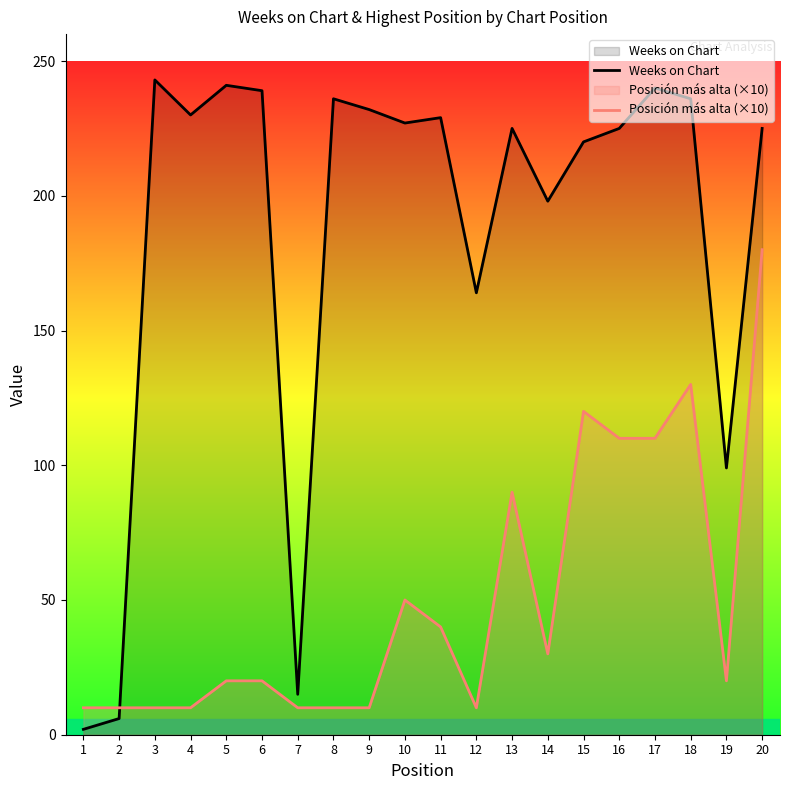

Read the Posición más alta (×10) value at 1, to the nearest 5.

10